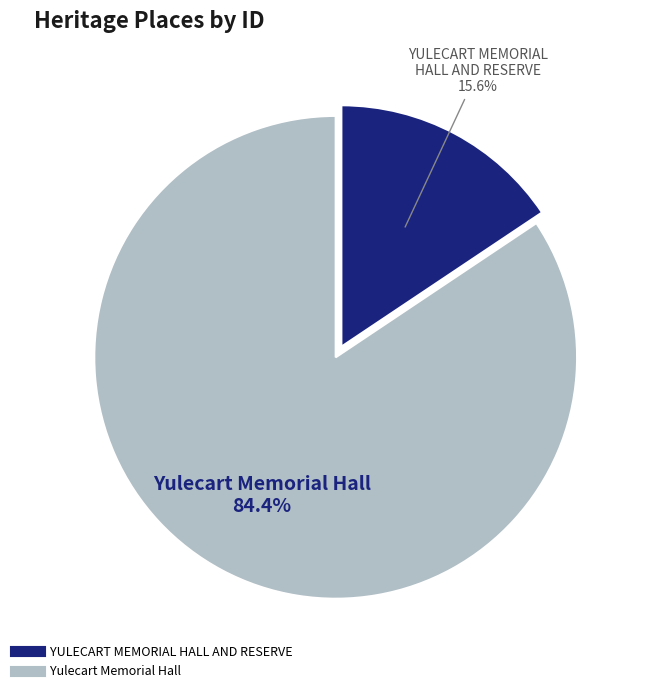

Which slice represents more than half of the pie?

Yulecart Memorial Hall